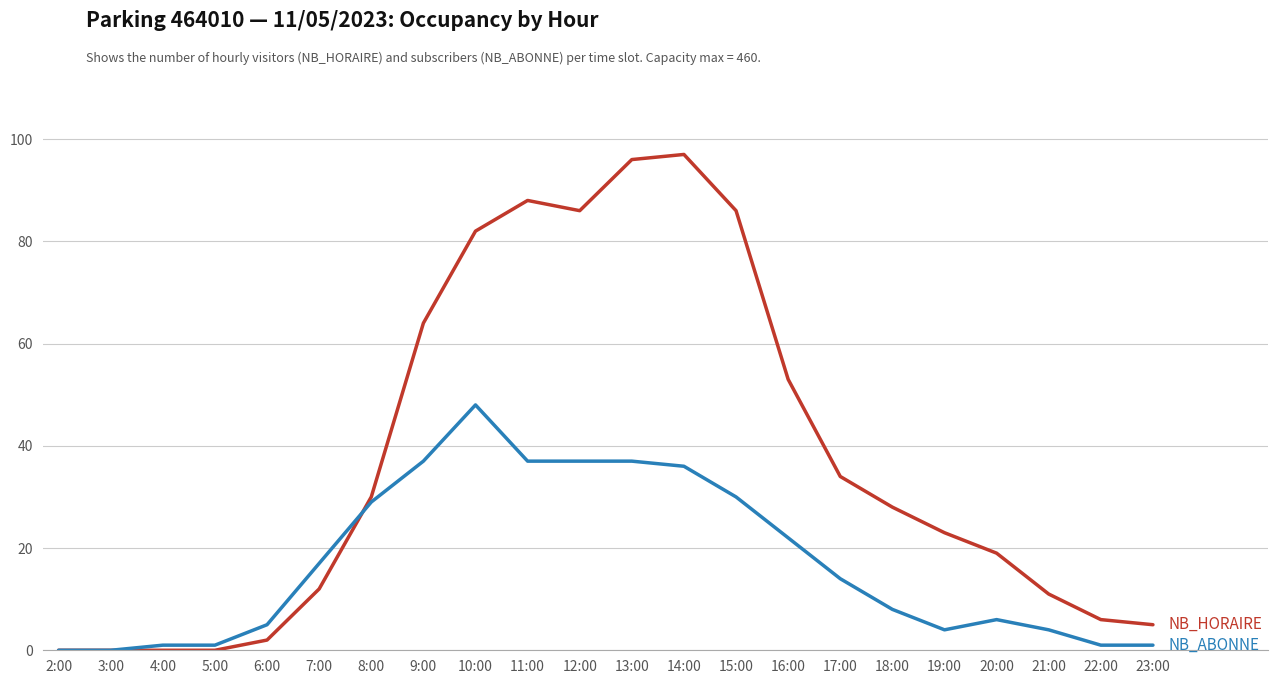

Reading left to right, extract all data points from this chart.

NB_HORAIRE: 2:00=0	3:00=0	4:00=0	5:00=0	6:00=2	7:00=12	8:00=30	9:00=64	10:00=82	11:00=88	12:00=86	13:00=96	14:00=97	15:00=86	16:00=53	17:00=34	18:00=28	19:00=23	20:00=19	21:00=11	22:00=6	23:00=5
NB_ABONNE: 2:00=0	3:00=0	4:00=1	5:00=1	6:00=5	7:00=17	8:00=29	9:00=37	10:00=48	11:00=37	12:00=37	13:00=37	14:00=36	15:00=30	16:00=22	17:00=14	18:00=8	19:00=4	20:00=6	21:00=4	22:00=1	23:00=1